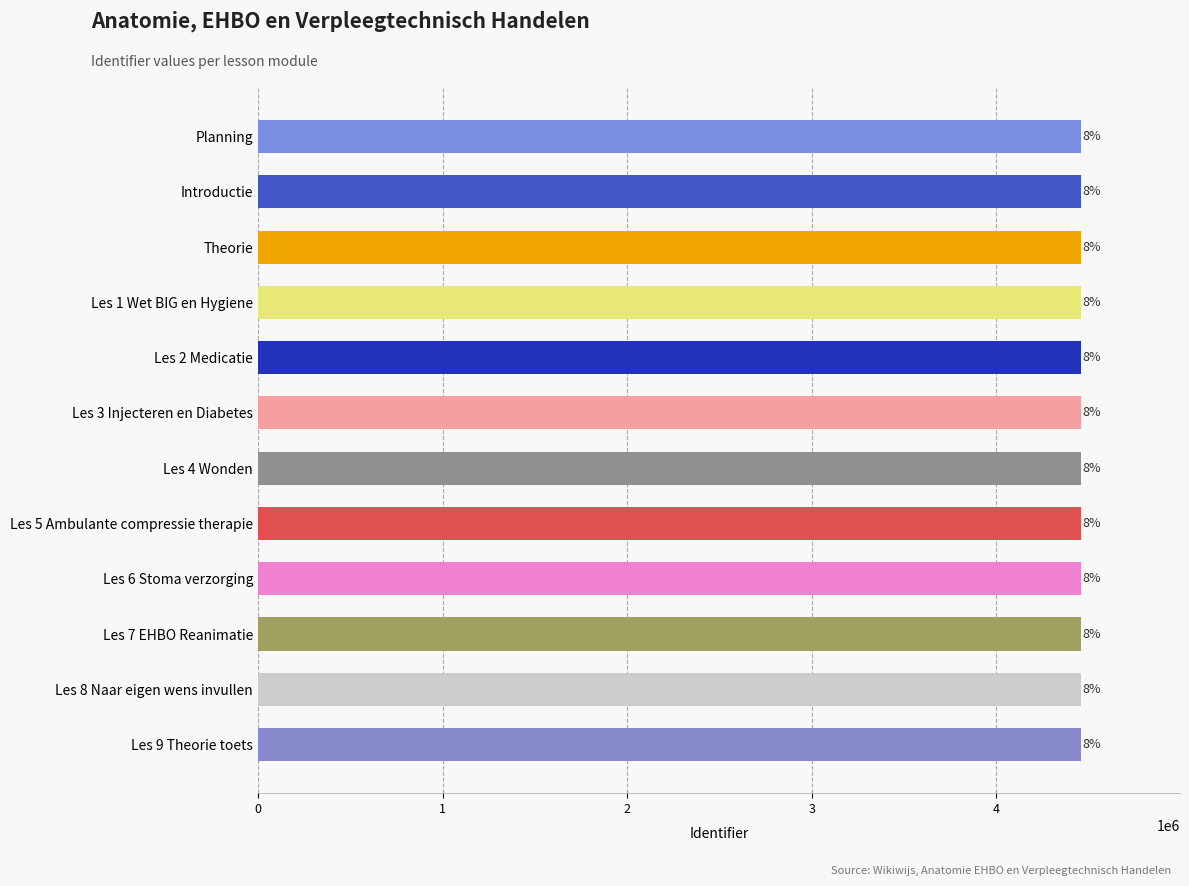

How many bars are there in total?

12